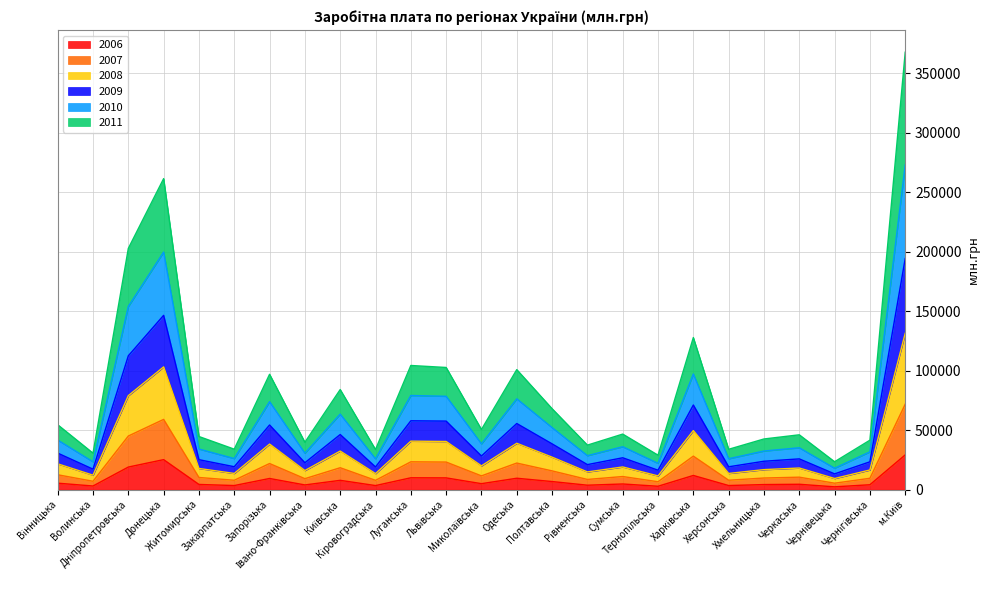

The 2007 series shows 30264 at Житомирська. True or false?

False